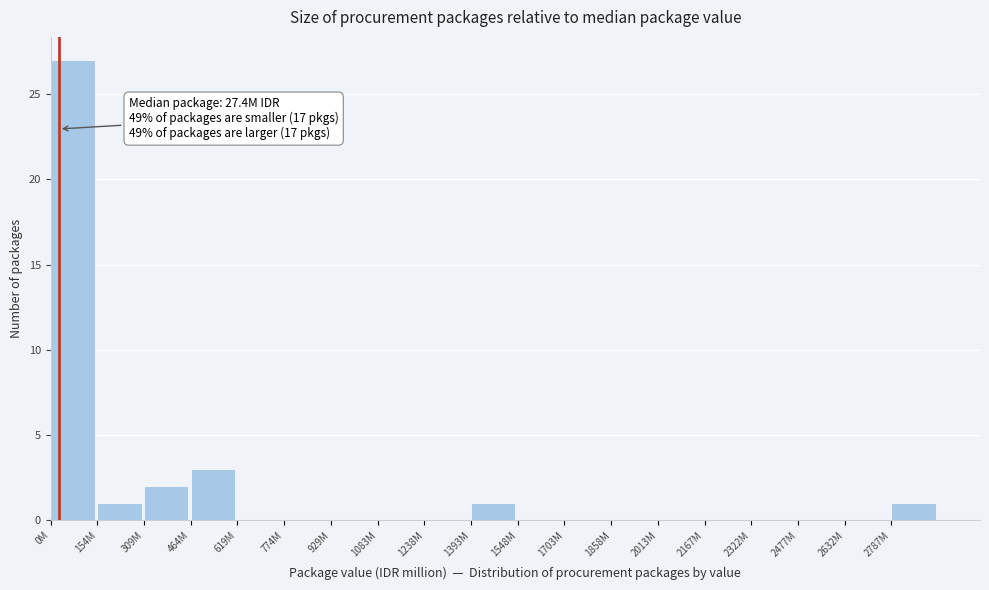

Reading left to right, what are all the values shown in this chart?

0M=27	154M=1	309M=2	464M=3	619M=0	774M=0	929M=0	1083M=0	1238M=0	1393M=1	1548M=0	1703M=0	1858M=0	2013M=0	2167M=0	2322M=0	2477M=0	2632M=0	2787M=1